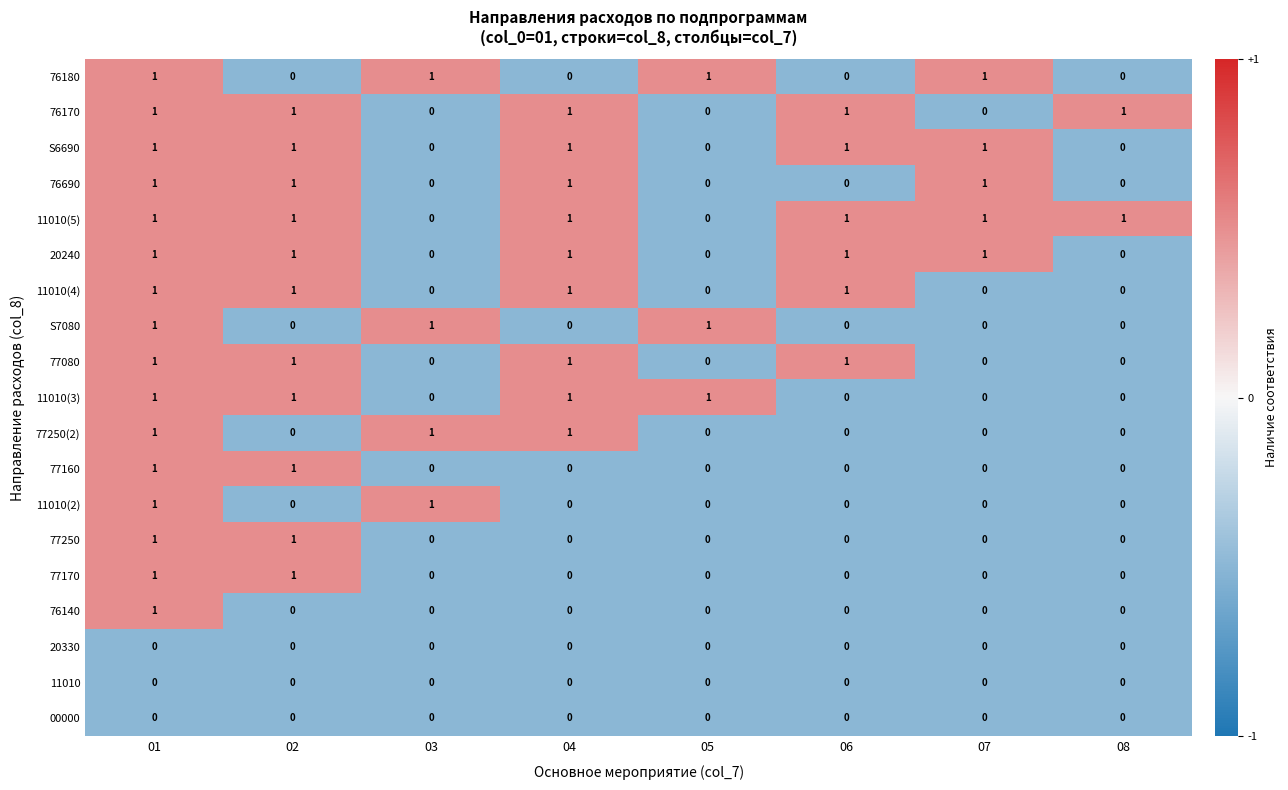

The value of 76170 at 02 is 2. True or false?

False